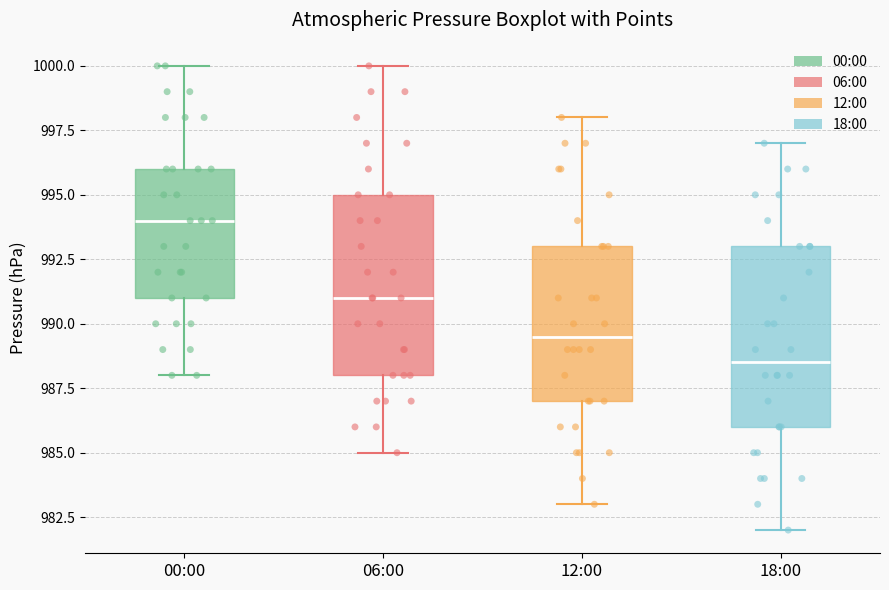

Reading left to right, transcribe this box plot: for each box, give where its median line is, the range the box spans, and where its two whiskers end, as read against the y-axis. The values are not printed on the chart, so give them approximately, as read against the axis.

00:00: median 994.0, box 991.0 to 996.0, whiskers 988.0 to 1000.0
06:00: median 991.0, box 988.0 to 995.0, whiskers 985.0 to 1000.0
12:00: median 989.5, box 987.0 to 993.0, whiskers 983.0 to 998.0
18:00: median 988.5, box 986.0 to 993.0, whiskers 982.0 to 997.0